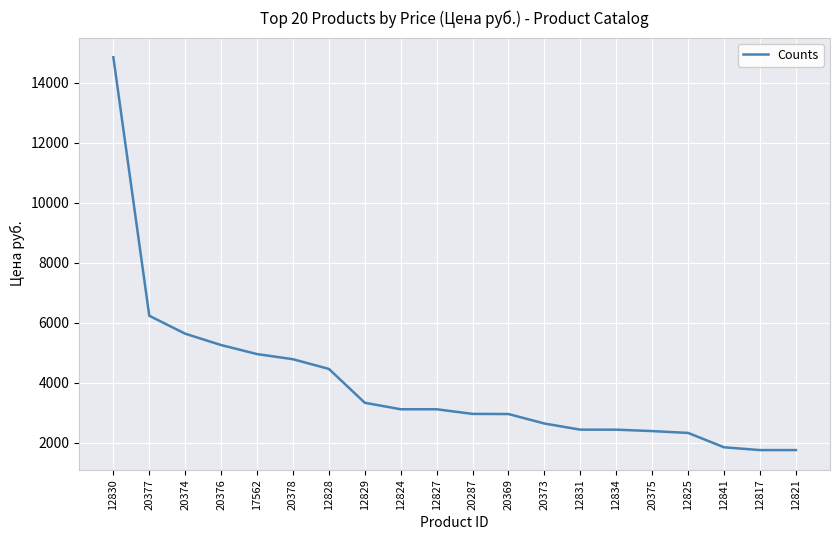

Is it true that the value at 20375 is 2394.0?

True